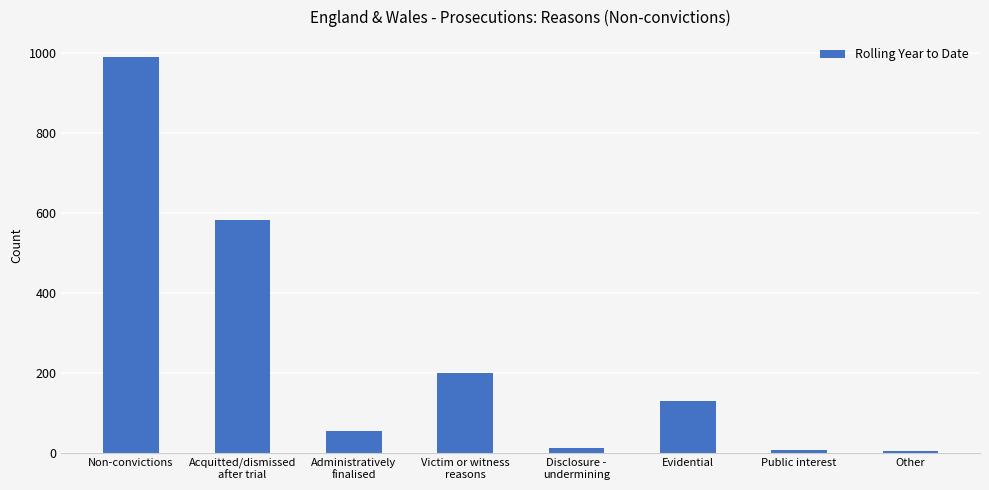

What is the change in value from Victim or witness
reasons to Other?

-196